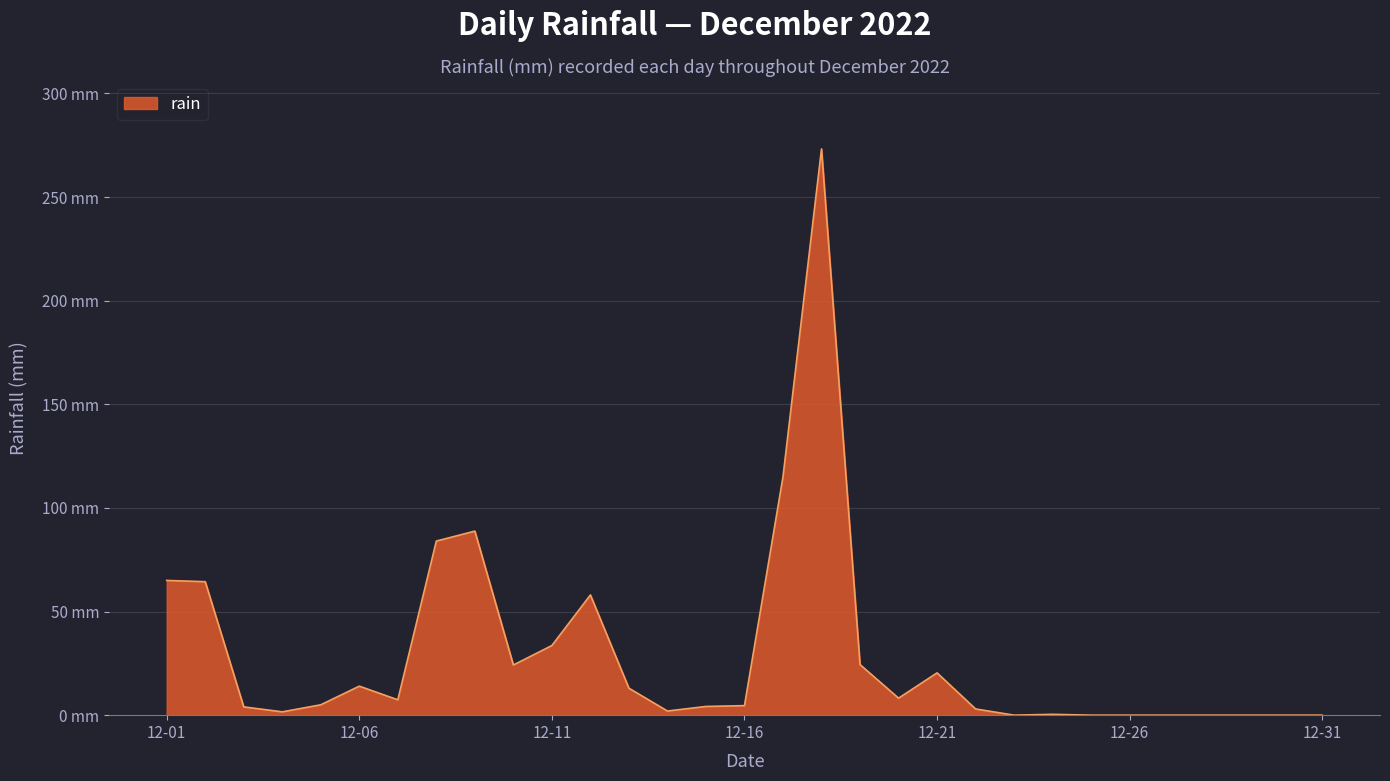

Reading left to right, what are all the values shown in this chart?

65.0	64.4	4.0	1.6	5.0	14.0	7.4	84.0	88.8	24.2	33.6	58.0	13.0	2.0	4.2	4.6	115.0	273.2	24.4	8.2	20.4	3.0	0.0	0.4	0.0	0.0	0.0	0.0	0.0	0.0	0.0